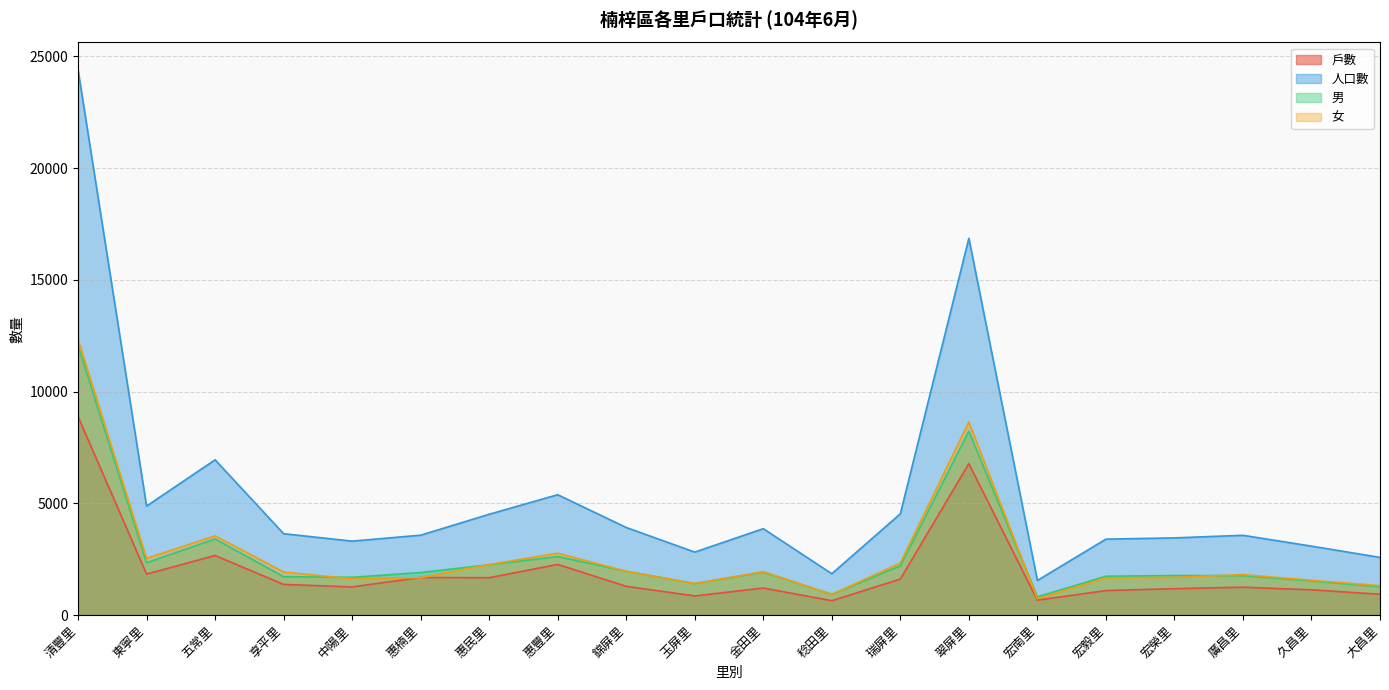

How many lines are shown in the chart?

4